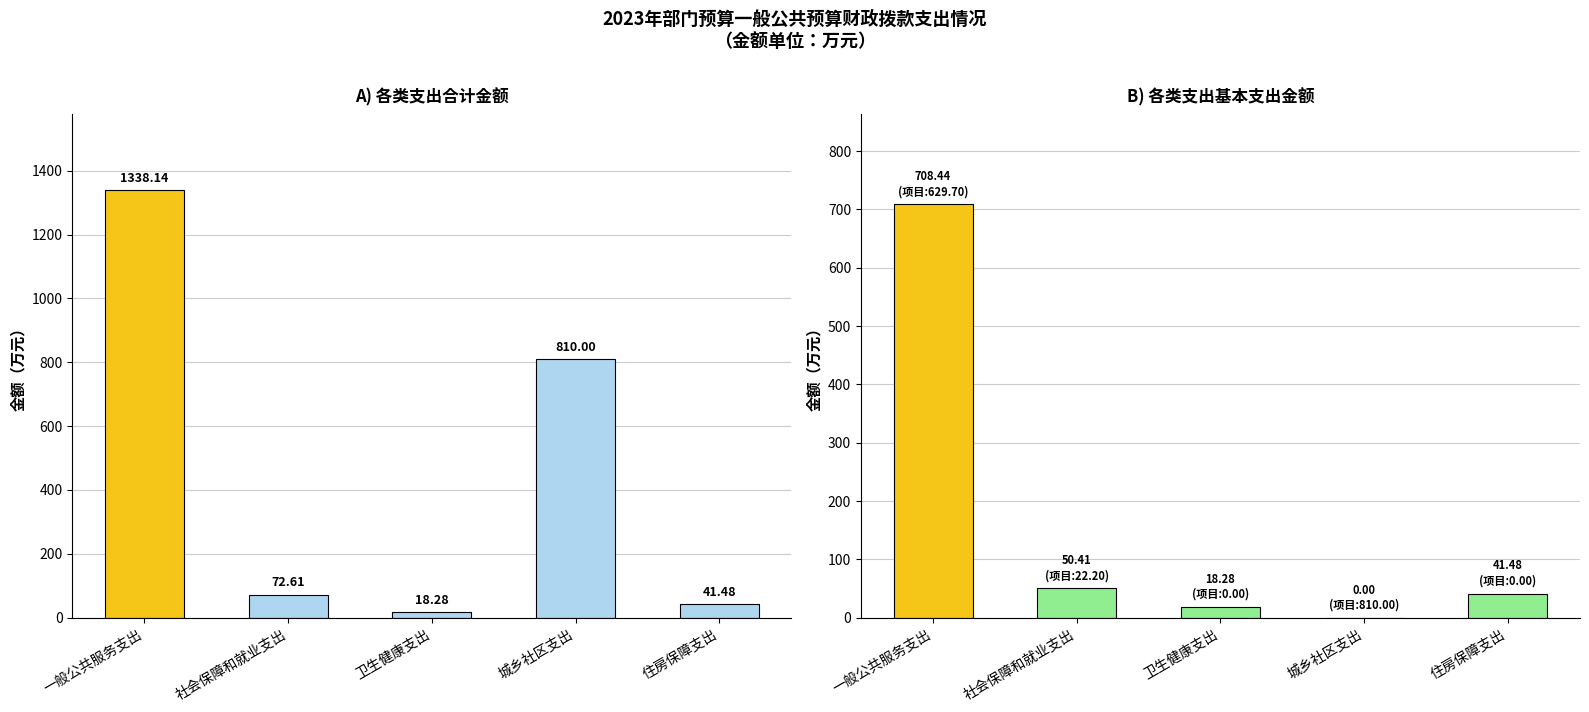

What are all the series names shown in the legend?

合计, 基本支出